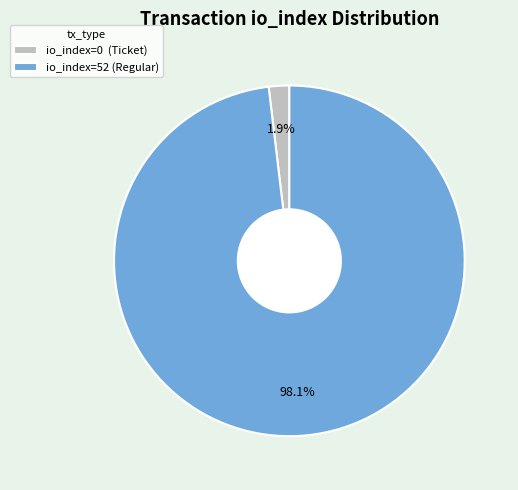

Do io_index=0 (Ticket) and io_index=52 (Regular) together represent more than half of the pie?

Yes